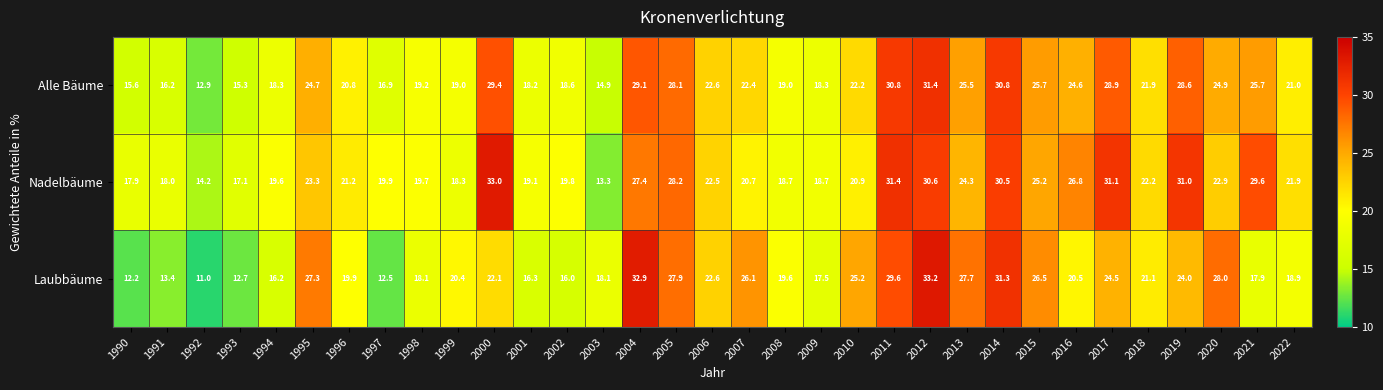

At 2013, list the series in order from largest to smallest.

Laubbäume, Alle Bäume, Nadelbäume